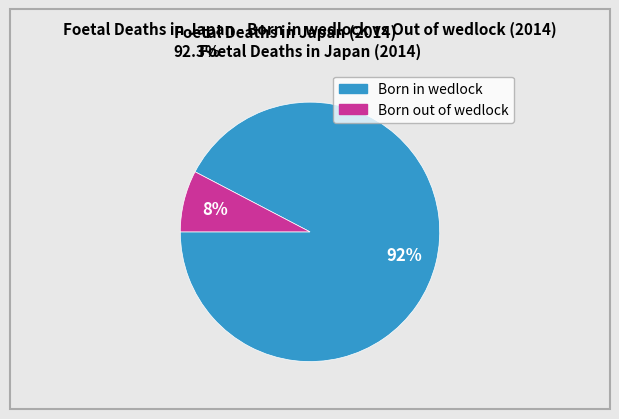

Is there a majority slice in this chart?

Yes